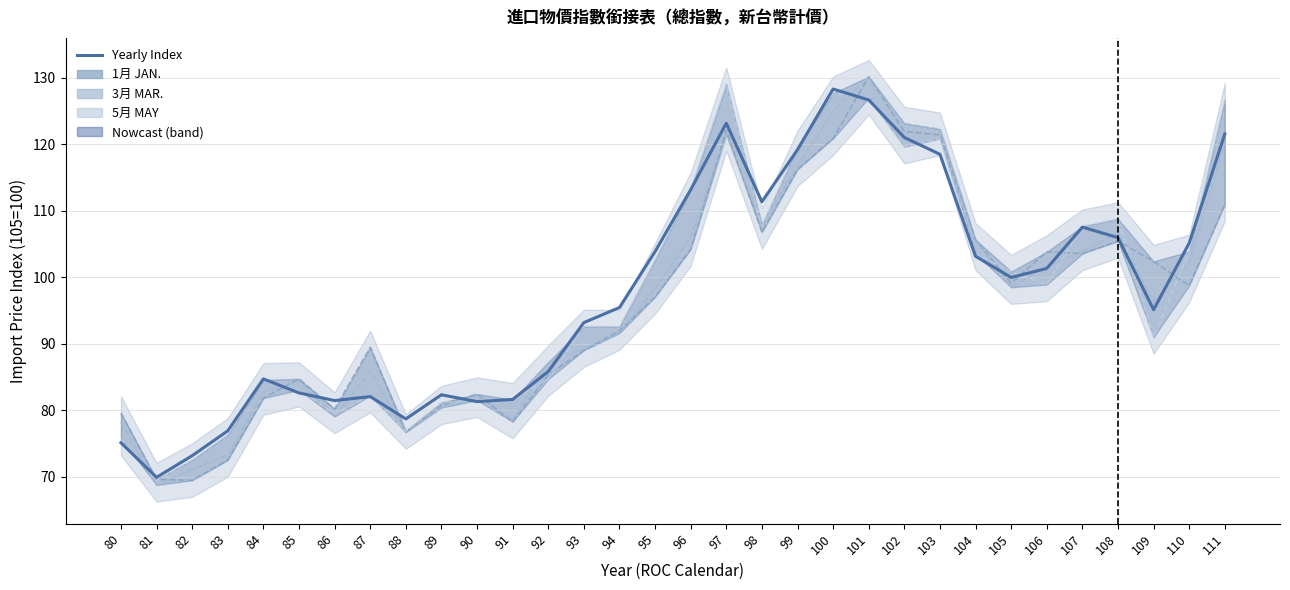

Between 84 and 98, which series saw the biggest shift?

年指數 YEARLY